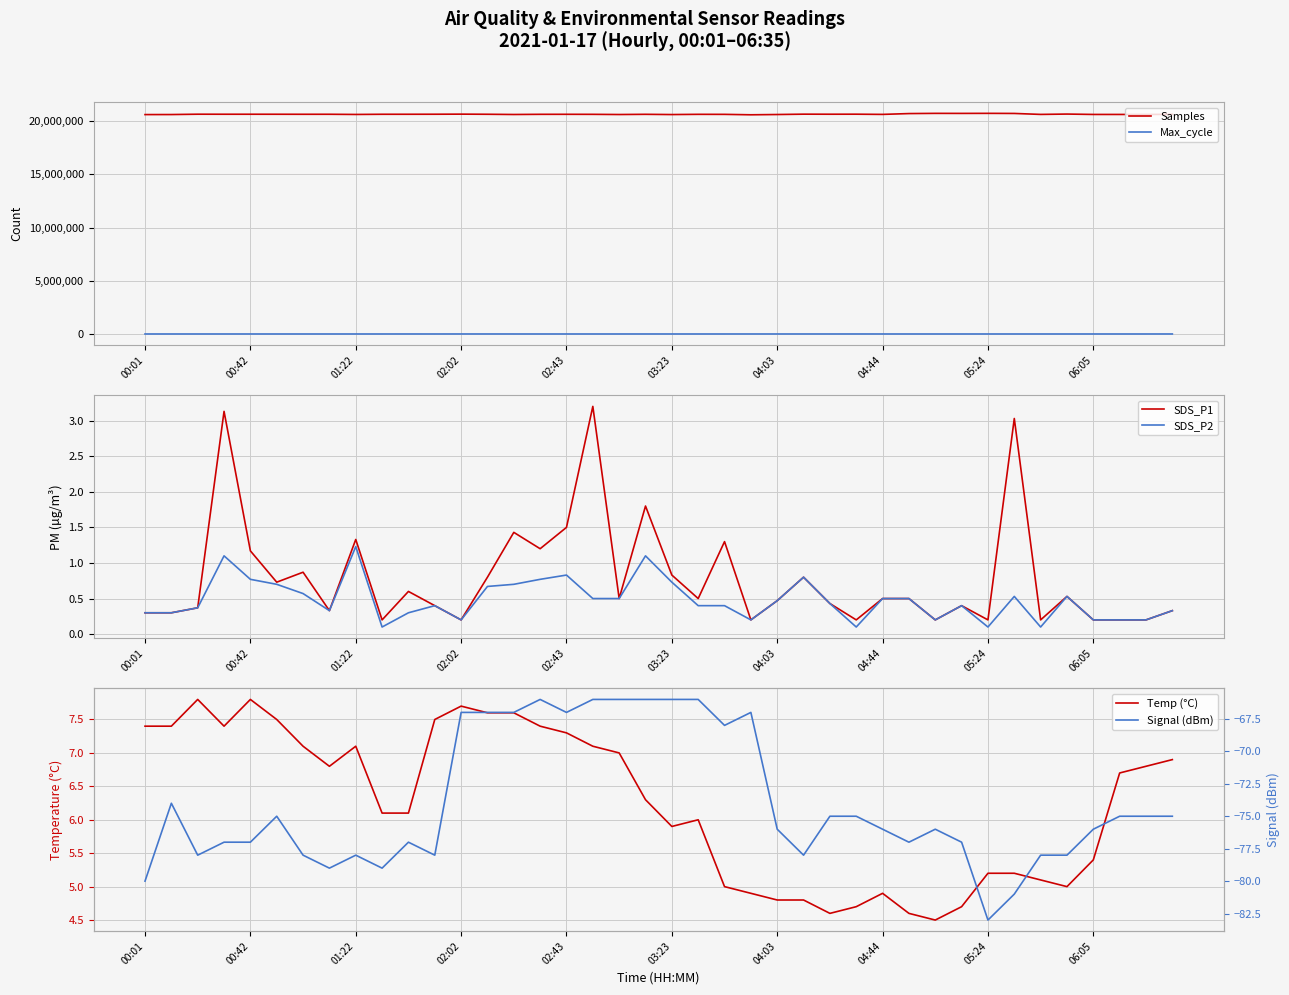

The value of Samples at 04:44 is 20608644. True or false?

True